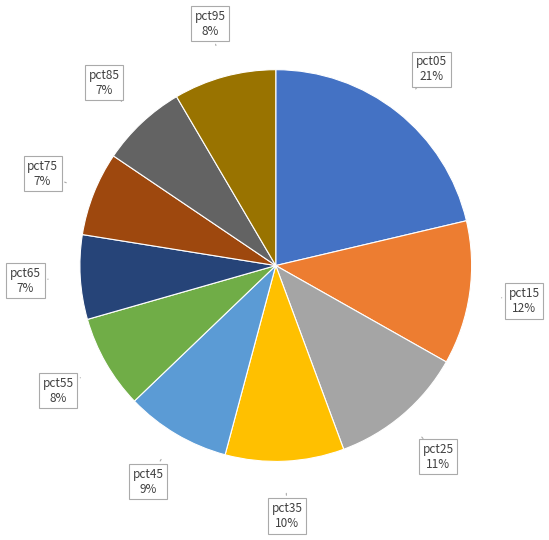

To the nearest percent, what is the difference between the largest and smallest slice percentages?

14%